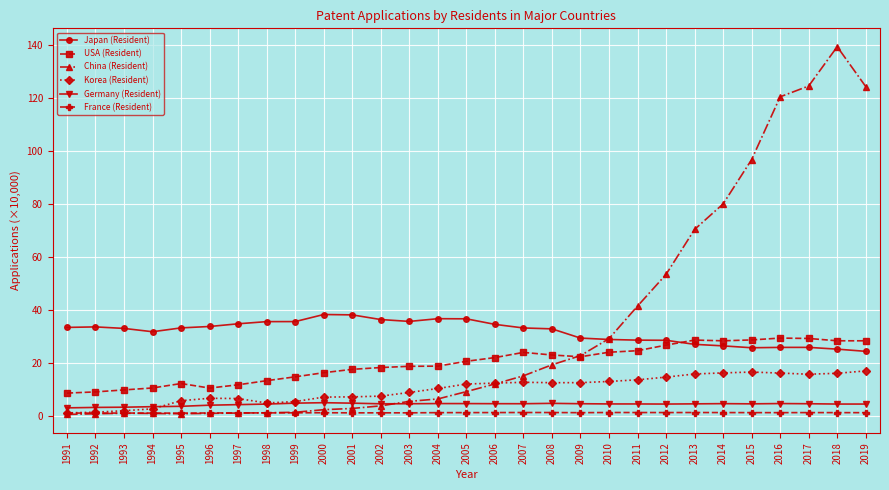

How many categories are shown in the chart?

29